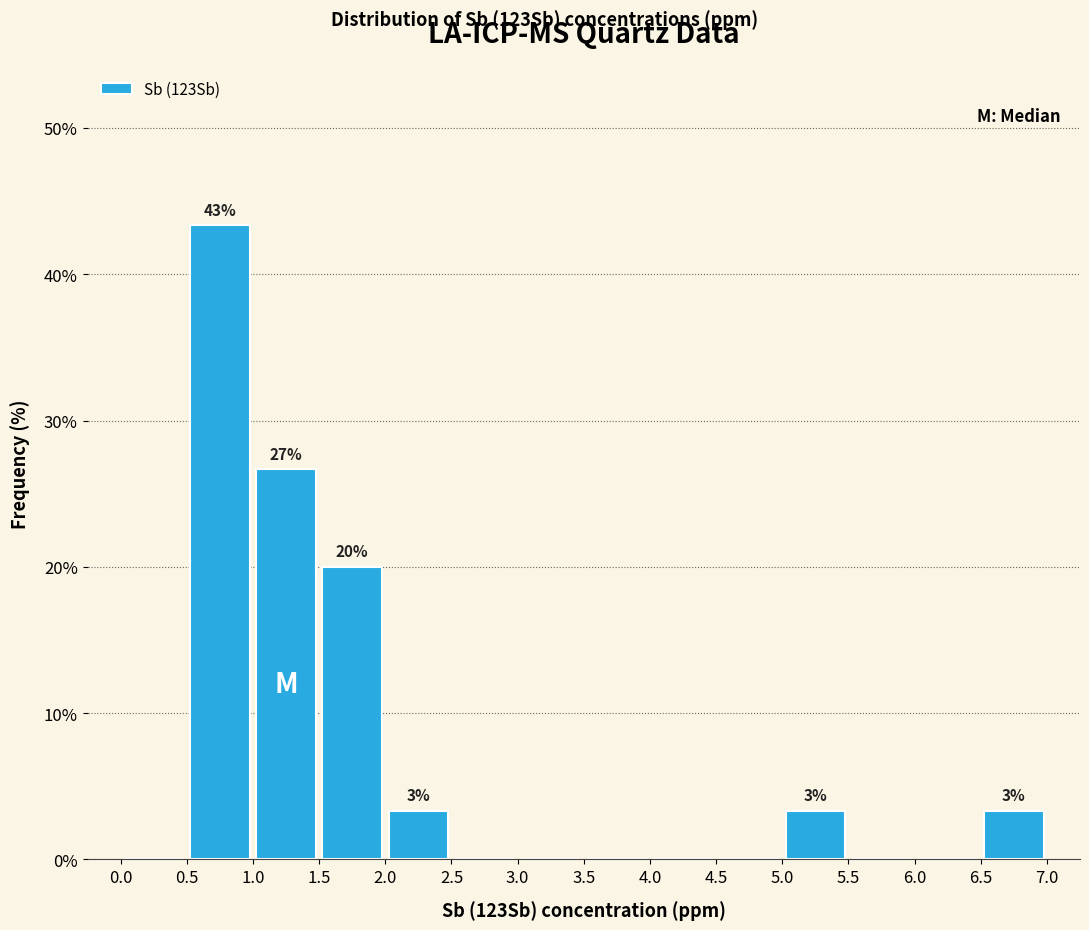

Which range on the x-axis has the tallest bar?

0.5 to 1.0